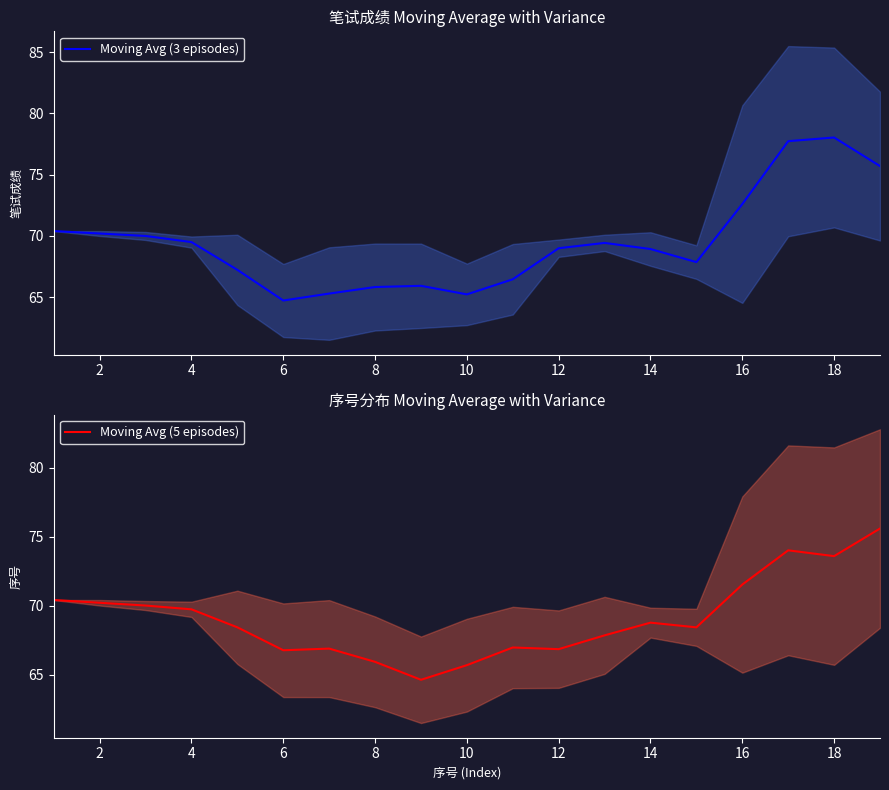

What are all the series names shown in the legend?

Moving Avg (3 episodes), Moving Avg (5 episodes)